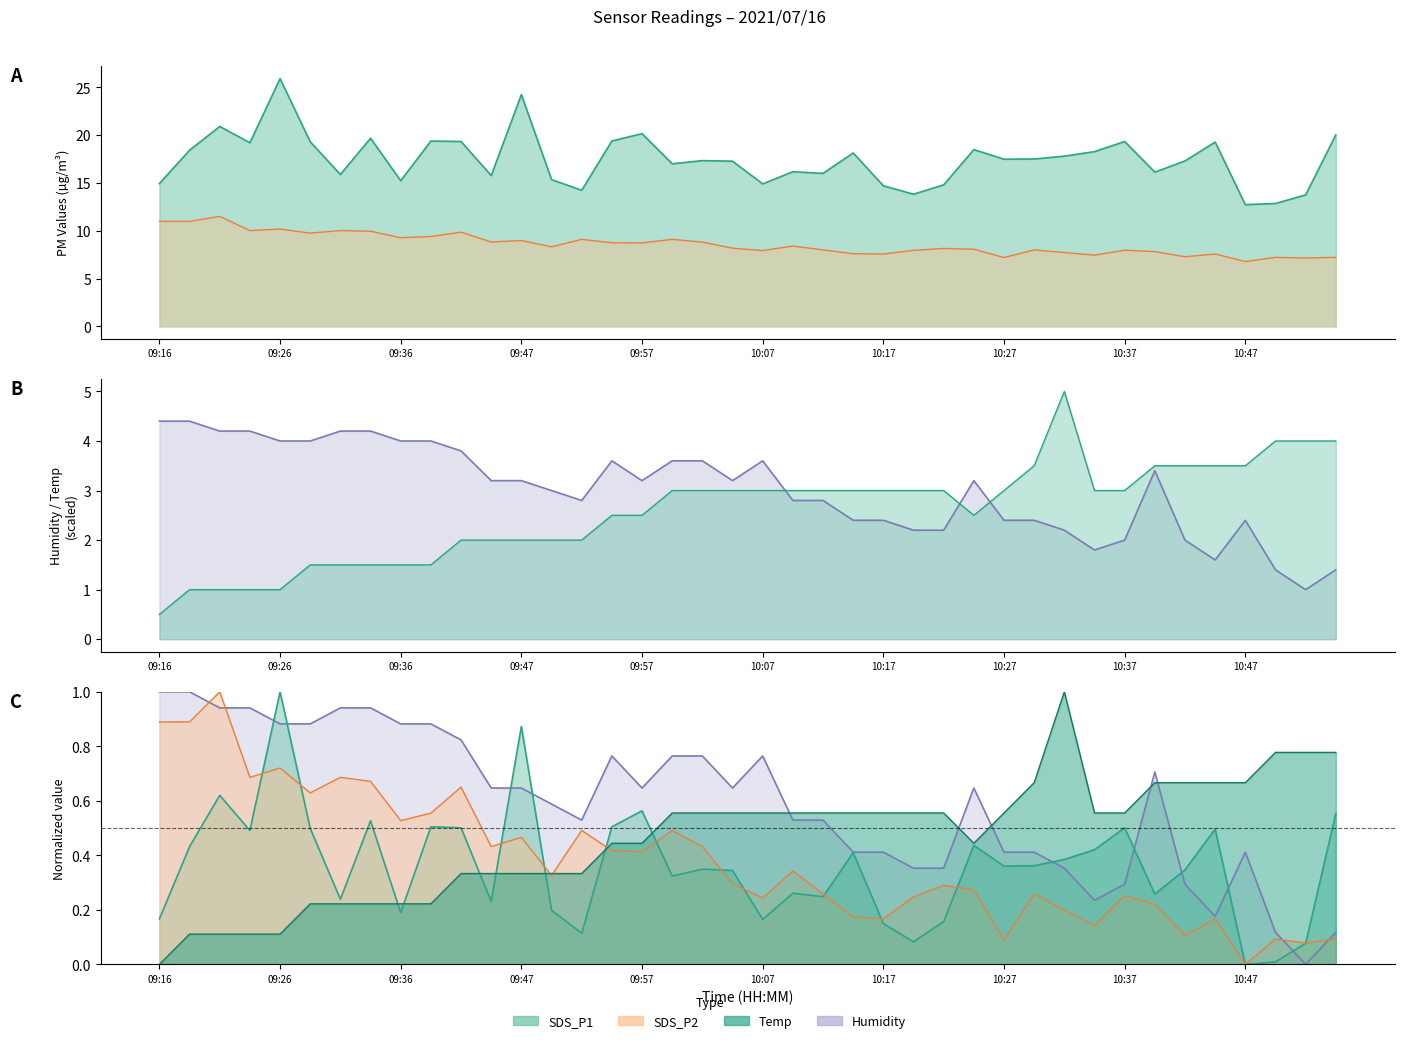

Rank the series by their maximum value, from highest to lowest.

SDS_P1, SDS_P2, Temp, Humidity